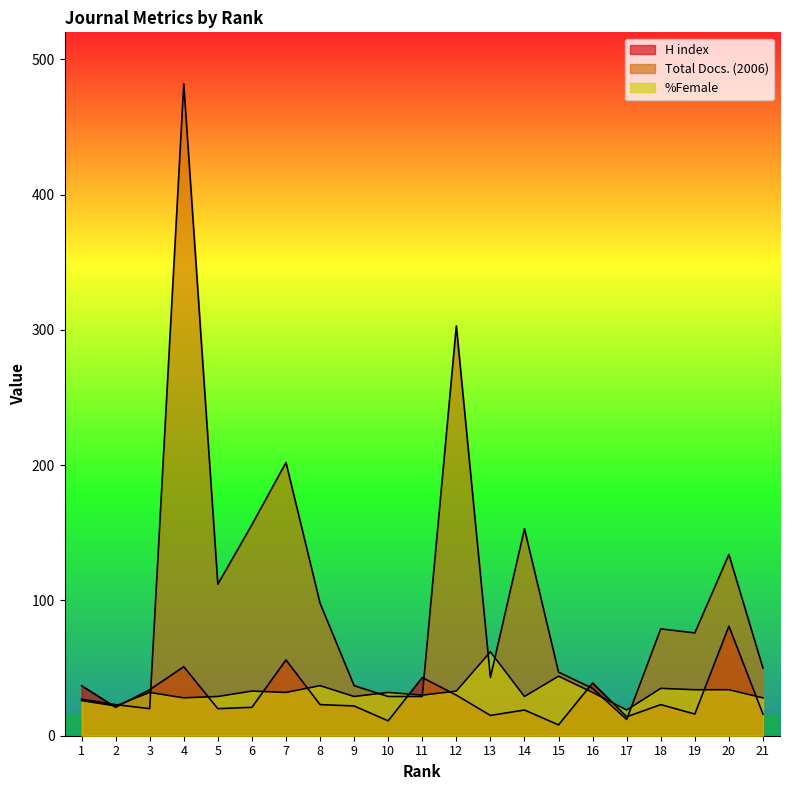

How many intersections are there between Total Docs. (2006) and H index?

7